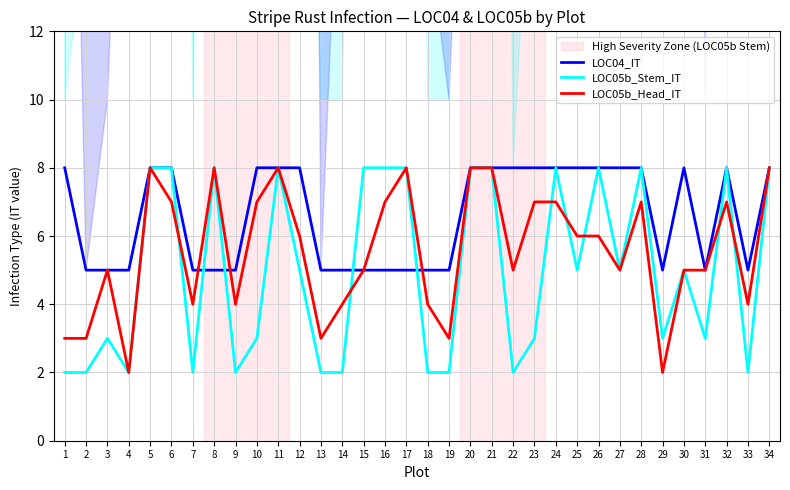

Rank the series by their maximum value, from lowest to highest.

LOC04_IT, LOC05b_Stem_IT, LOC05b_Head_IT